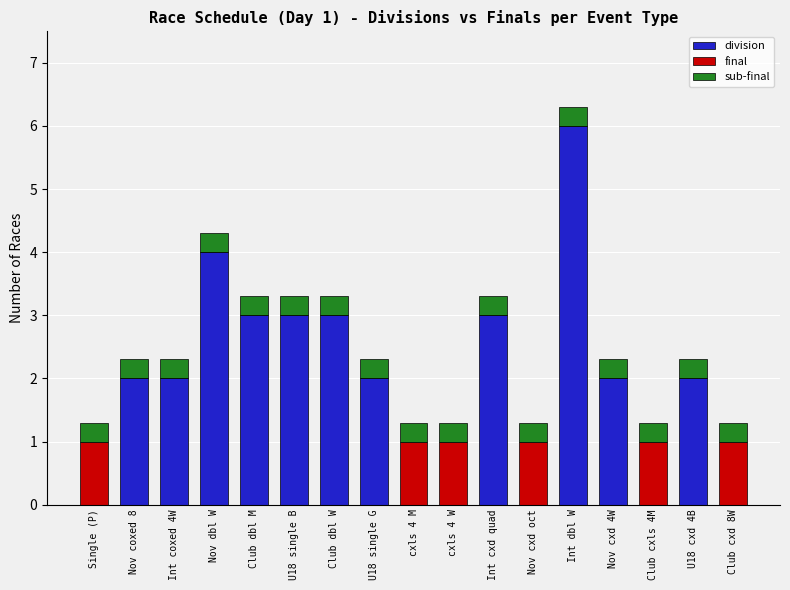

At which category is the sum across all series the highest?

Int dbl W